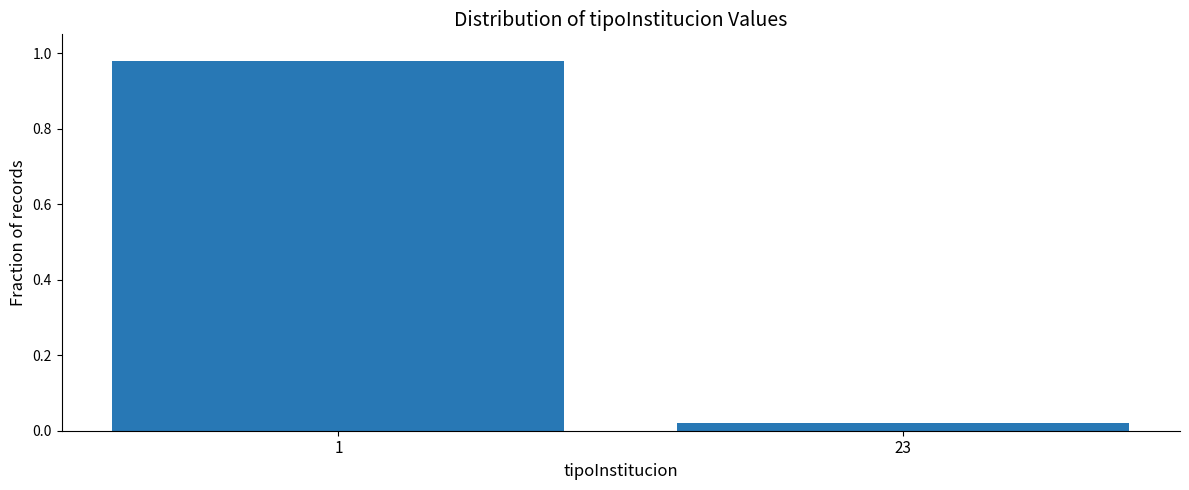

List the labels in order of value, smallest first.

23, 1